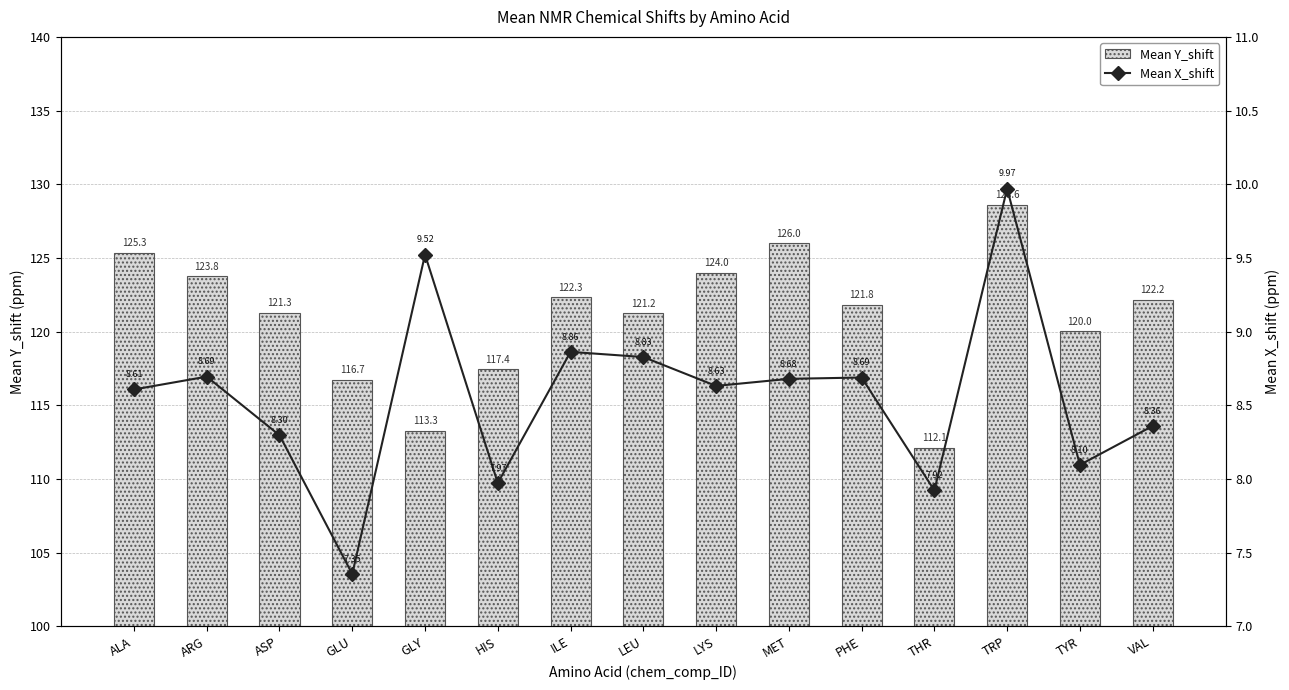

Which series has the largest range (max minus min)?

Mean Y_shift